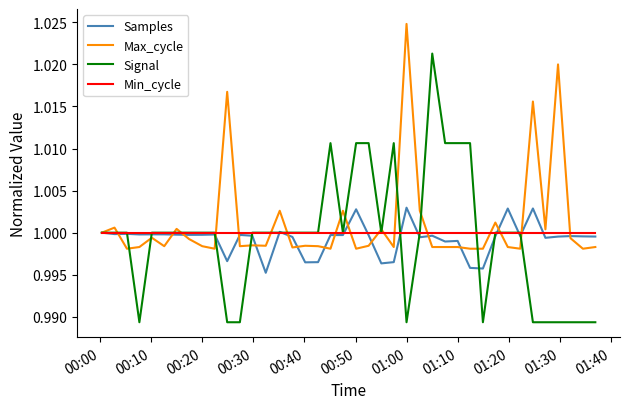

Rank the series by their maximum value, from lowest to highest.

Min_cycle, Samples, Signal, Max_cycle